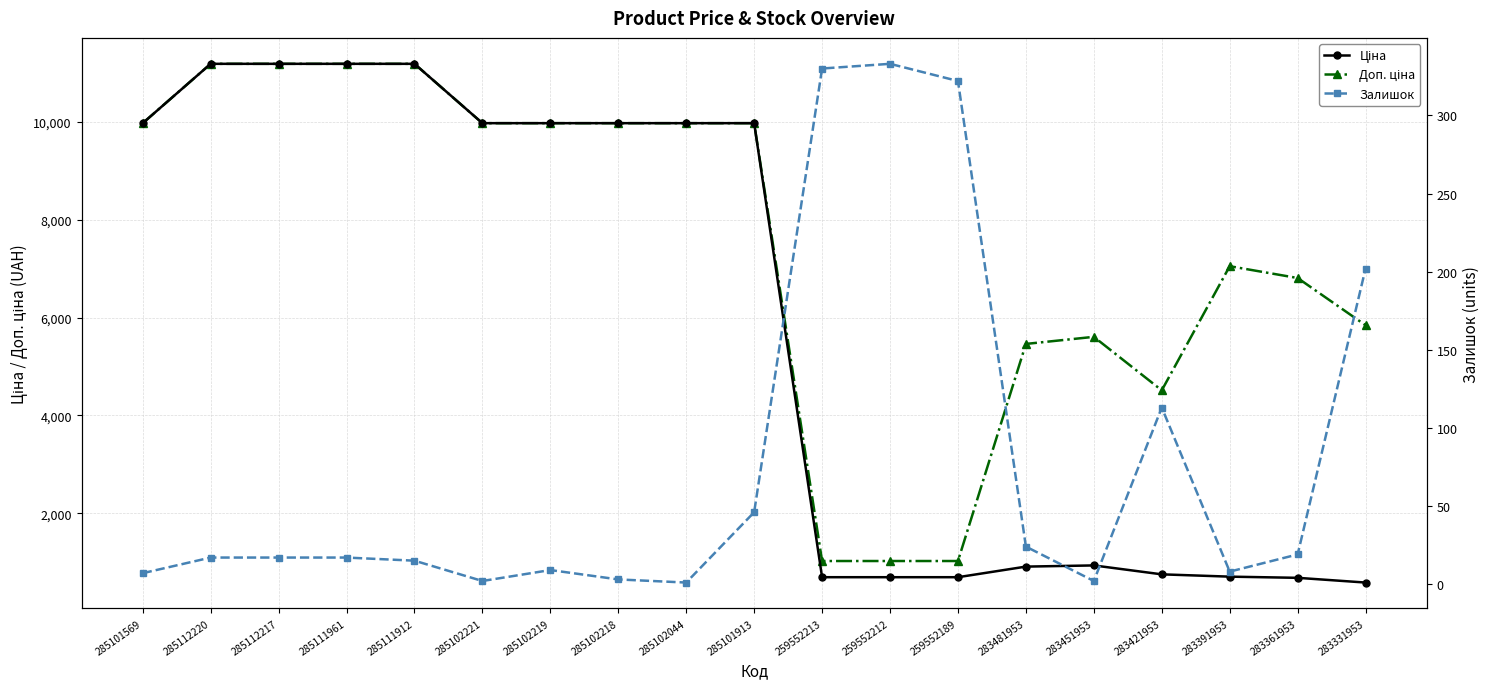

Does the chart display data point markers on the line(s)?

Yes